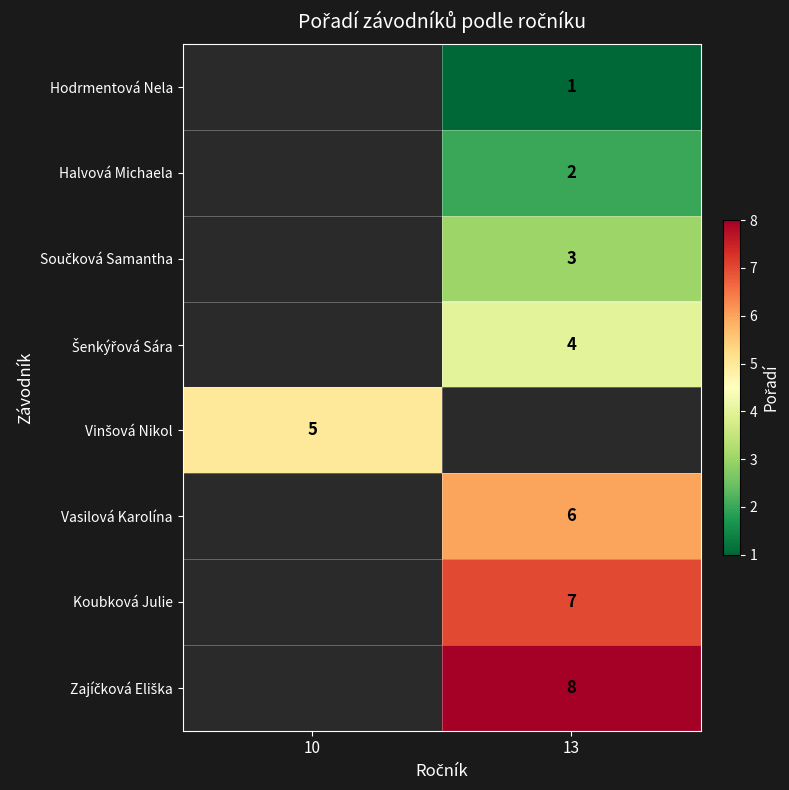

The Koubková Julie series shows 7 at 13. True or false?

True